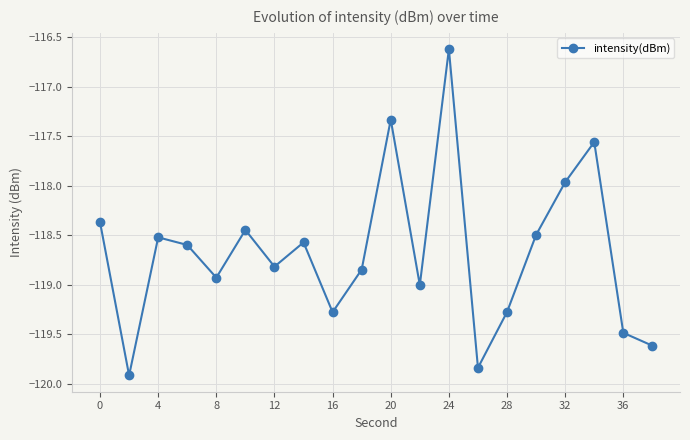

What is the average value?

-118.7